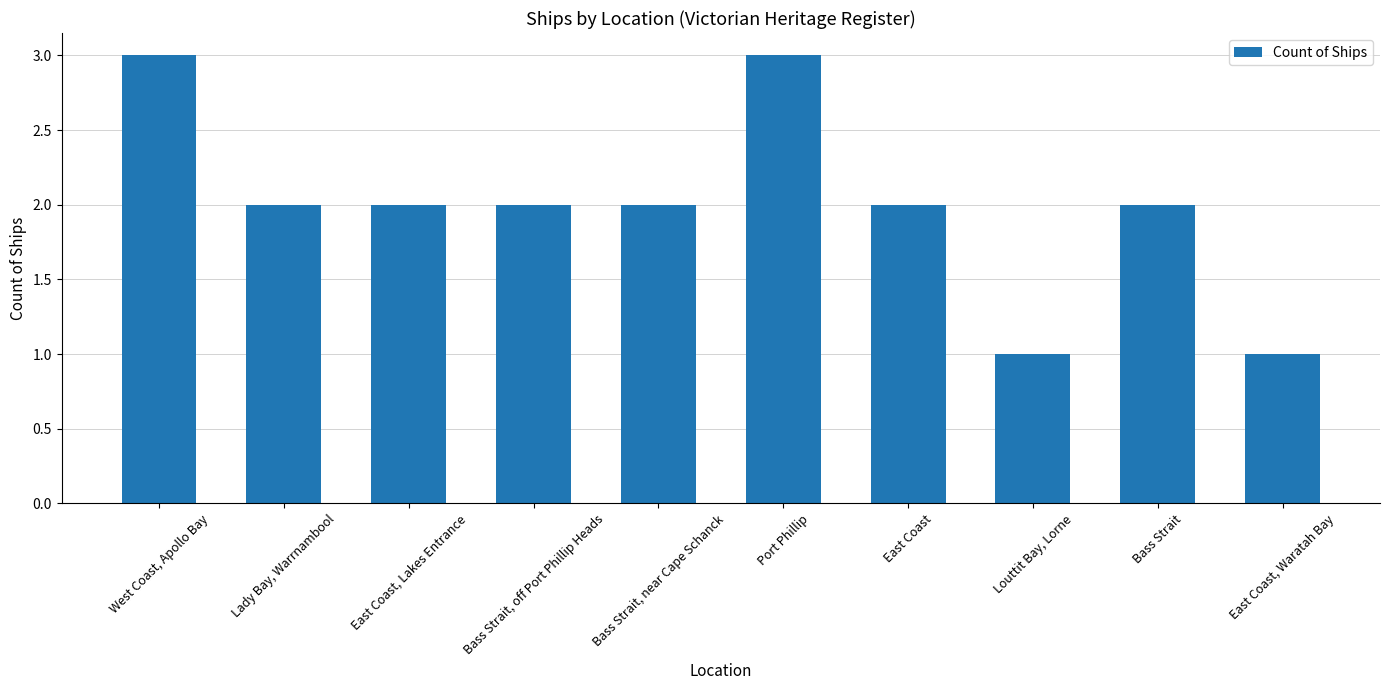

What is the sum of all values?

20